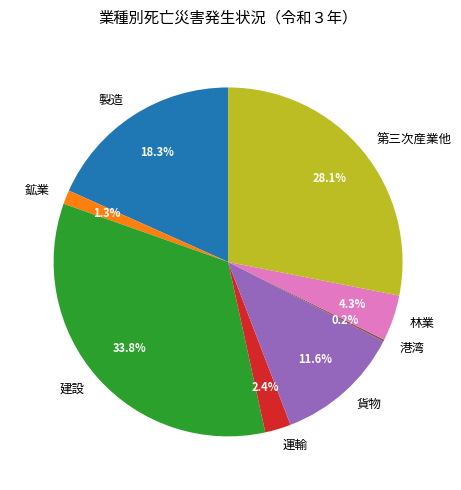

Which has a higher value, 貨物 or 林業?

貨物